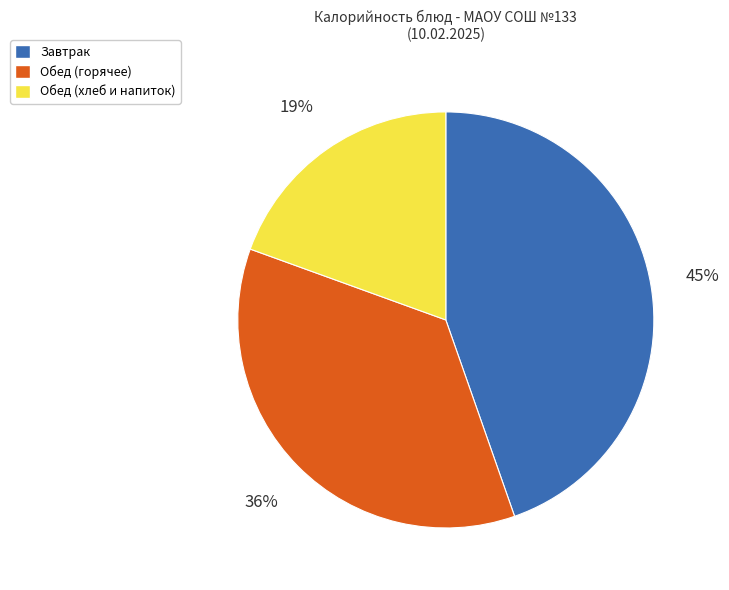

To the nearest percent, what is the average slice percentage?

33%